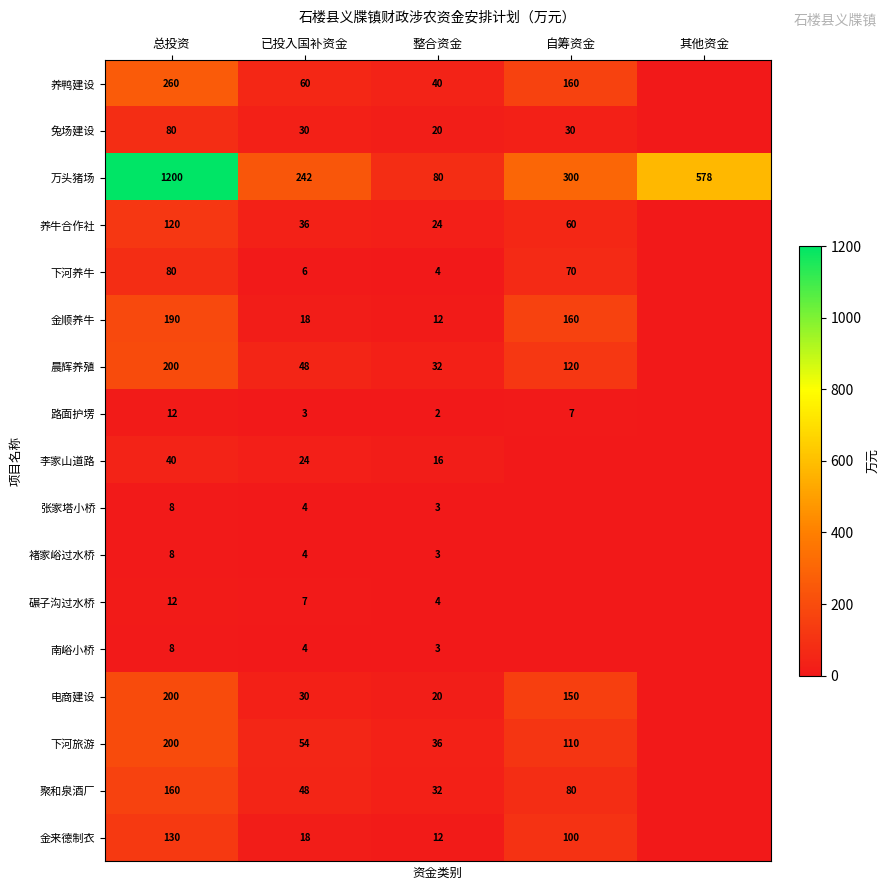

The 下河养牛 series shows 3.8 at 已投入国补资金. True or false?

False